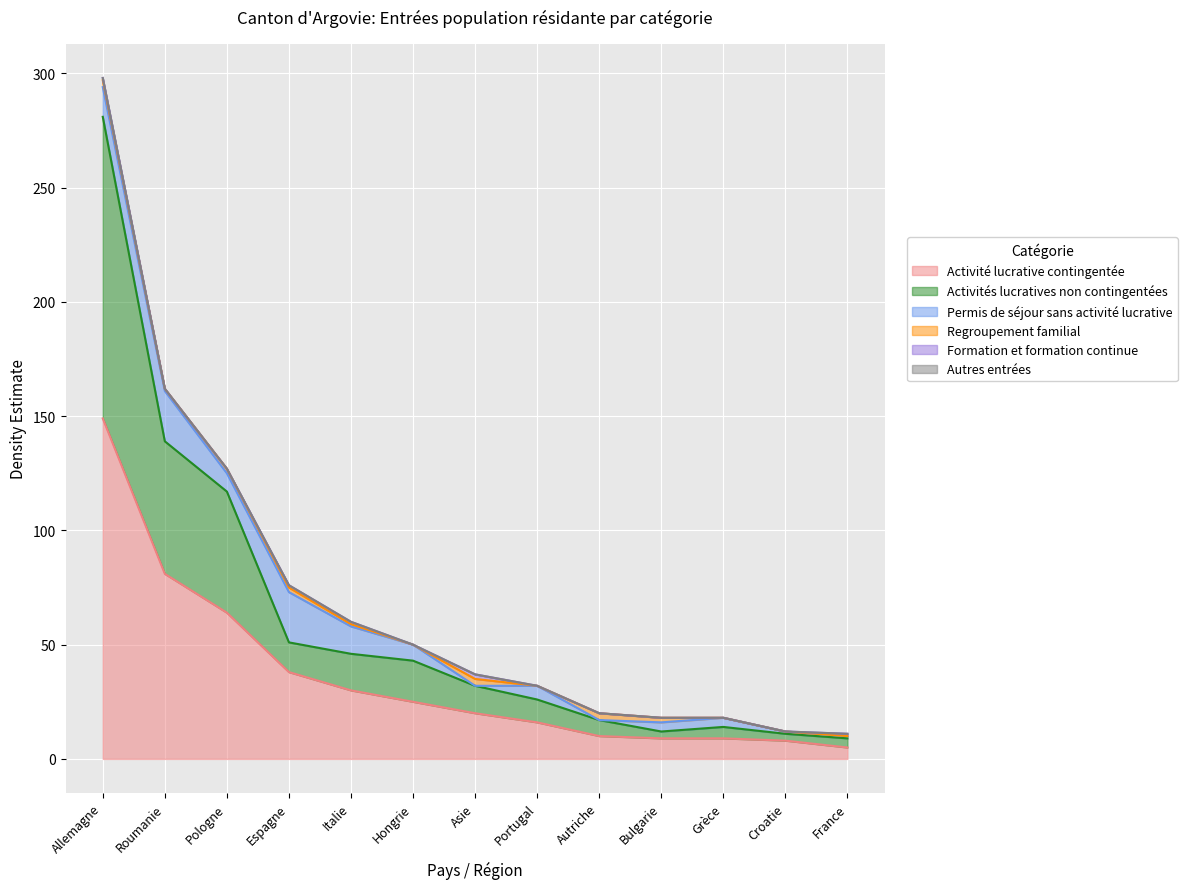

True or false: Autres entrées has more than 0 points higher than both neighbors.

False